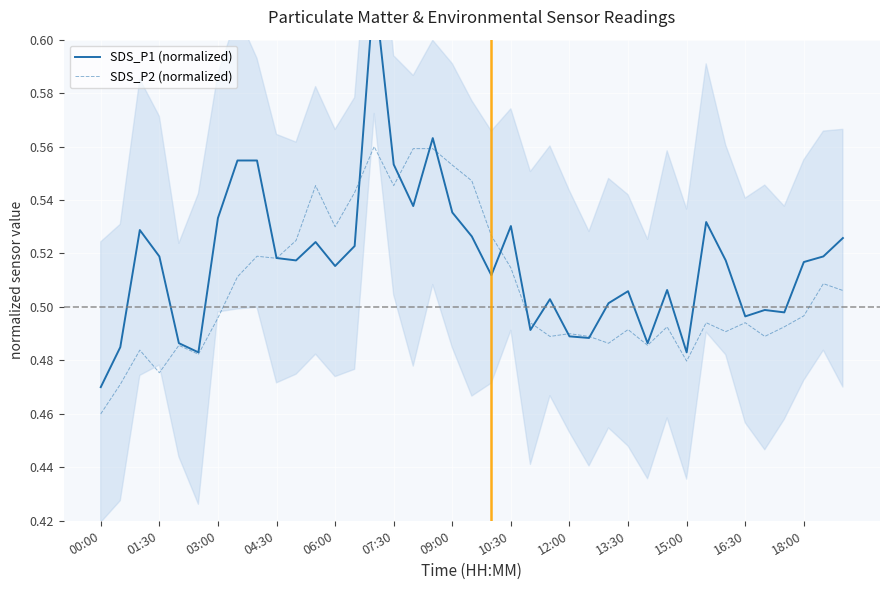

How many interior local valleys does the SDS_P2 (normalized) series have?

11